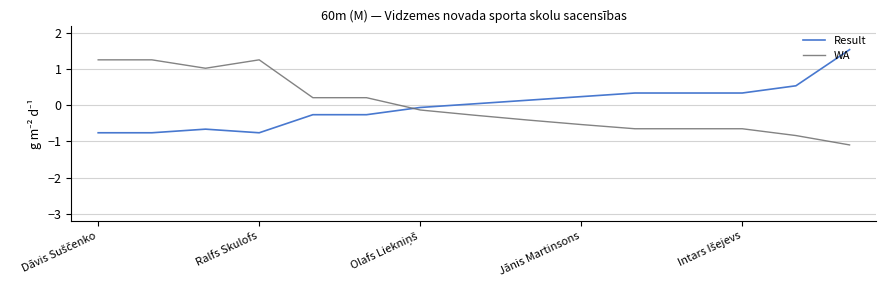

After their last crossing, which series has the higher values: WA or Result?

Result